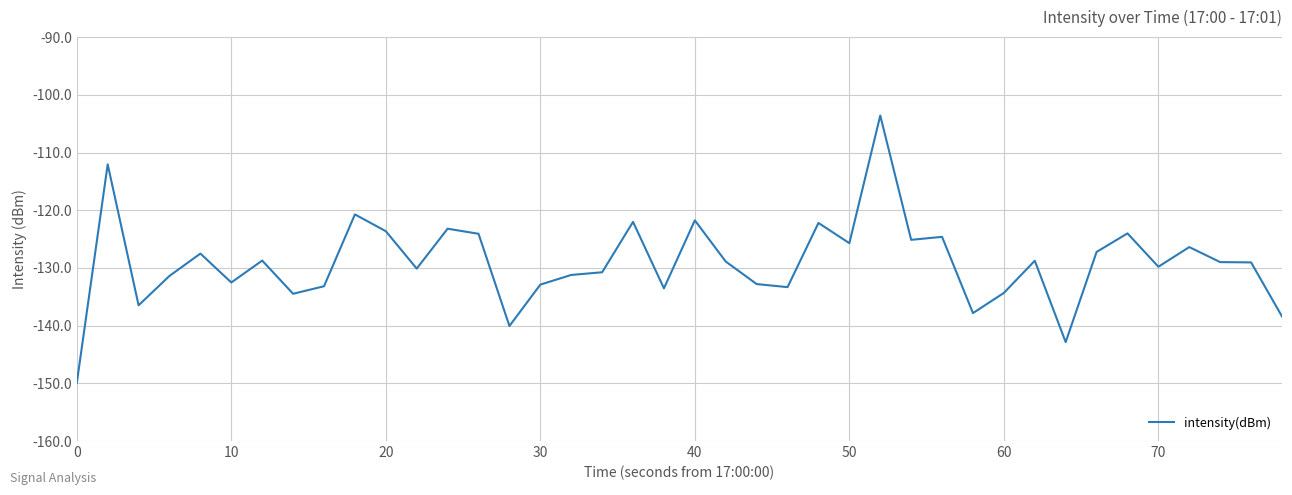

What is the minimum value shown in the chart?

-149.9